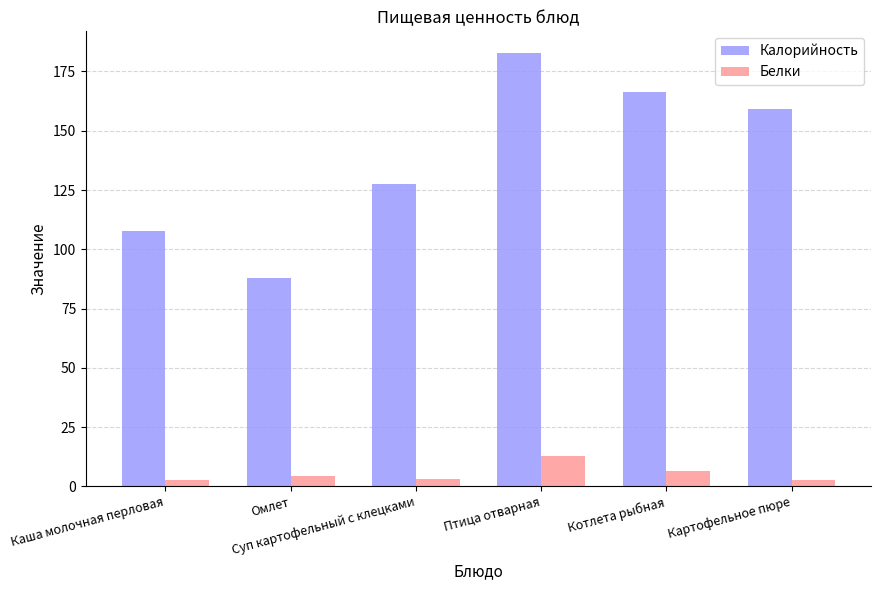

List the labels in order of Калорийность value, smallest first.

Омлет, Каша молочная перловая, Суп картофельный с клецками, Картофельное пюре, Котлета рыбная, Птица отварная